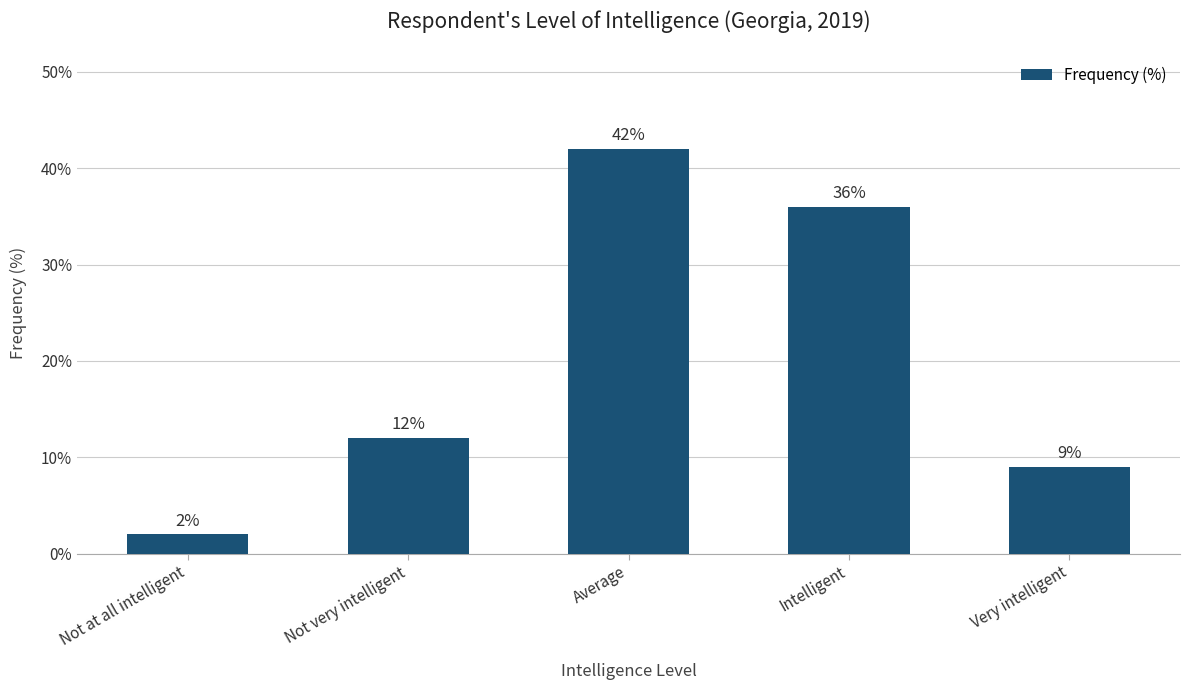

Rank the categories by value from lowest to highest.

Not at all intelligent, Very intelligent, Not very intelligent, Intelligent, Average